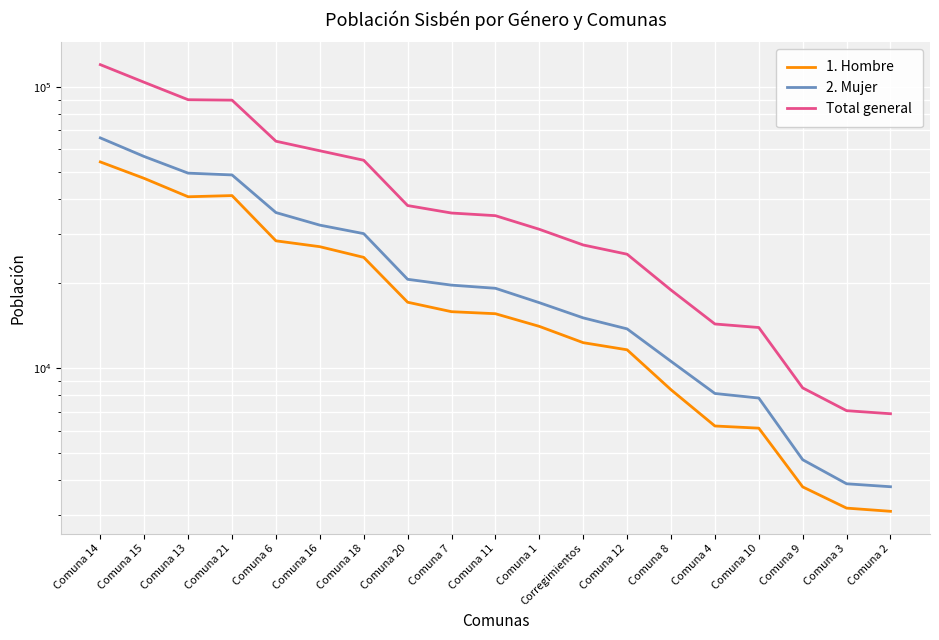

True or false: 1. Hombre and Total general cross at least once.

False